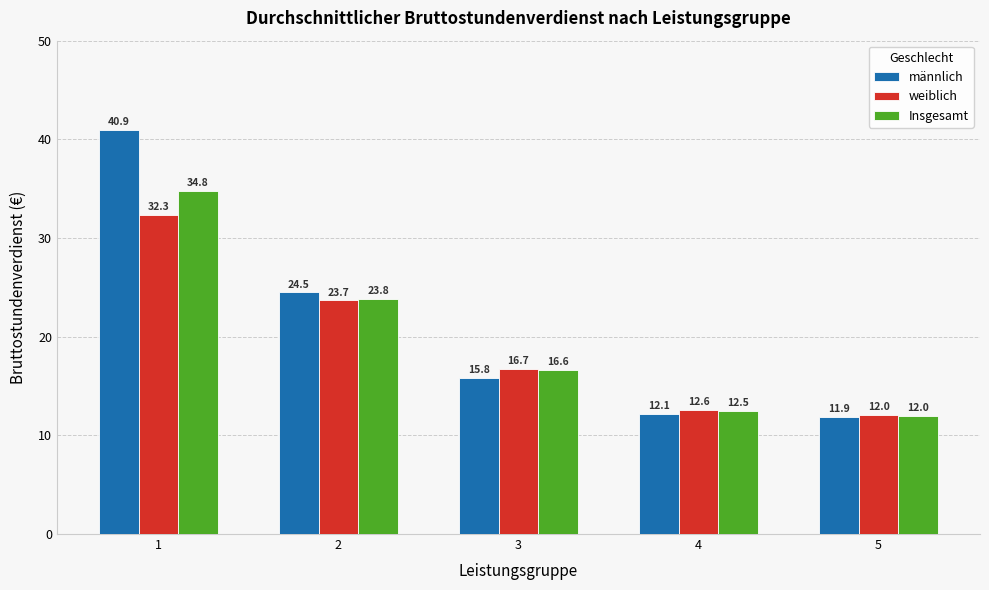

Rank the series by their maximum value, from highest to lowest.

männlich, Insgesamt, weiblich